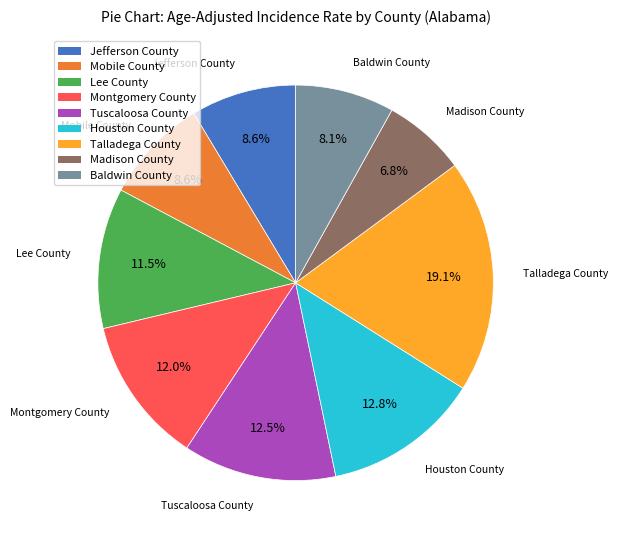

Is it true that Talladega County is 25% of the pie?

False